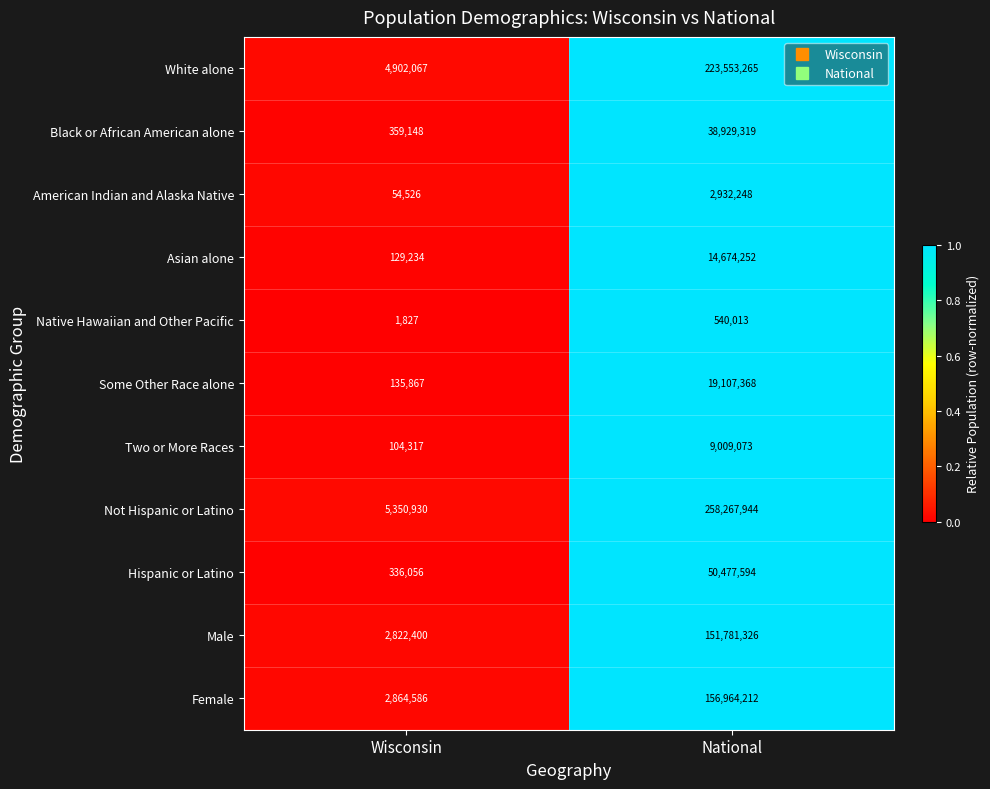

At which label is Female closest to 79914399?

Wisconsin